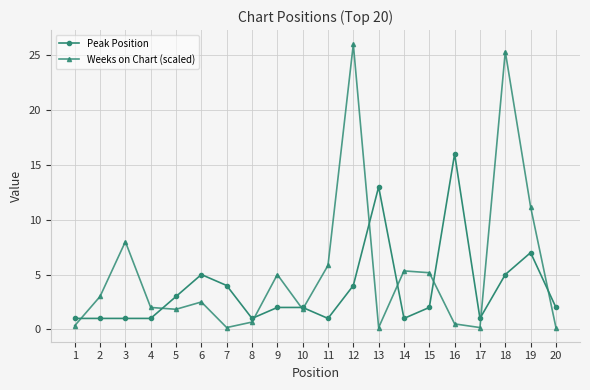

Where do Peak Position and Weeks on Chart (scaled) first cross each other?

1 and 2